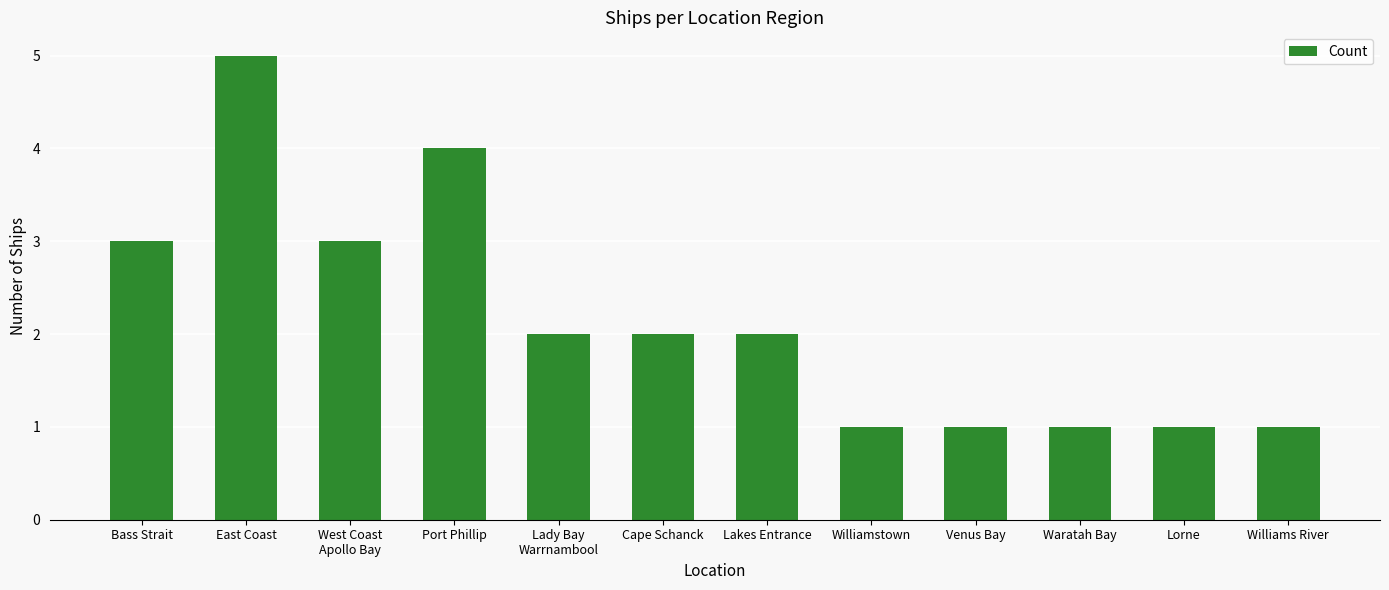

Count the number of categories in the chart.

12